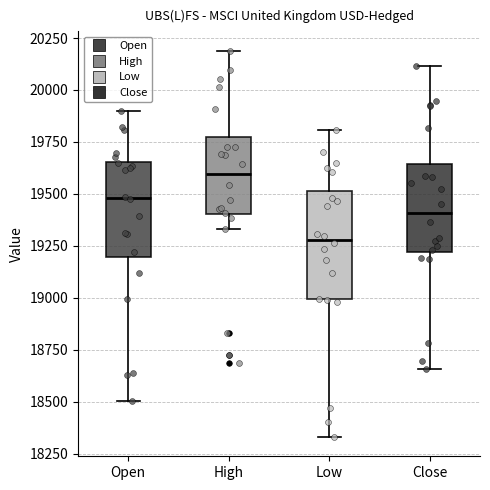

Reading left to right, transcribe this box plot: for each box, give where its median line is, the range the box spans, and where its two whiskers end, as read against the y-axis. The values are not printed on the chart, so give them approximately, as read against the axis.

Open: median 19500, box 19200 to 19650, whiskers 18500 to 19900
High: median 19600, box 19400 to 19750, whiskers 19350 to 20200
Low: median 19300, box 19000 to 19500, whiskers 18350 to 19800
Close: median 19400, box 19200 to 19650, whiskers 18650 to 20100